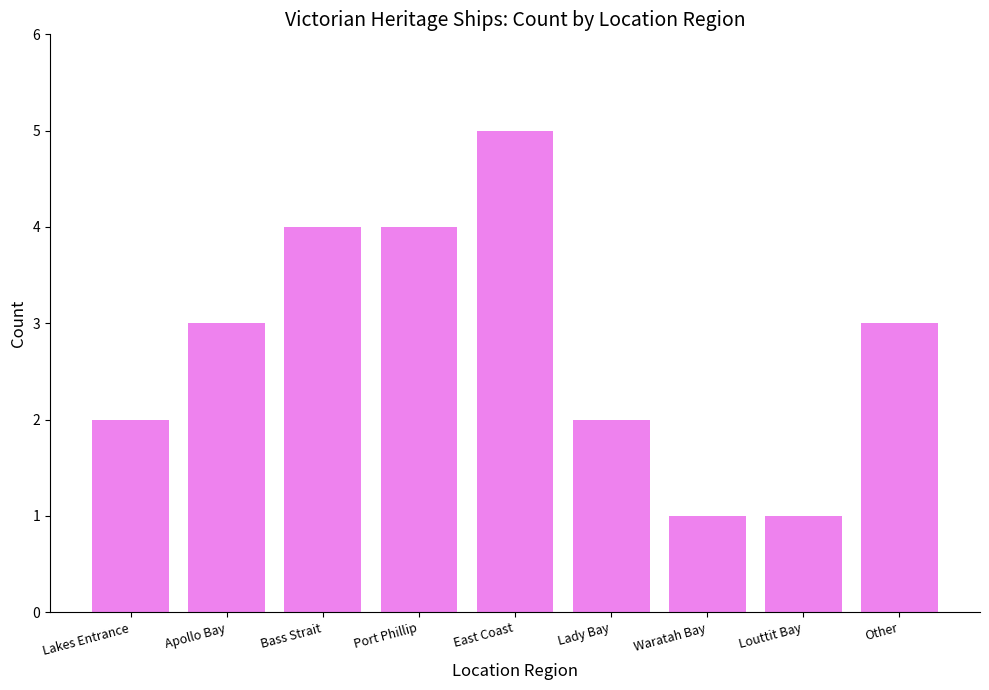

What is the label of the 7th bar from the right?

Bass Strait